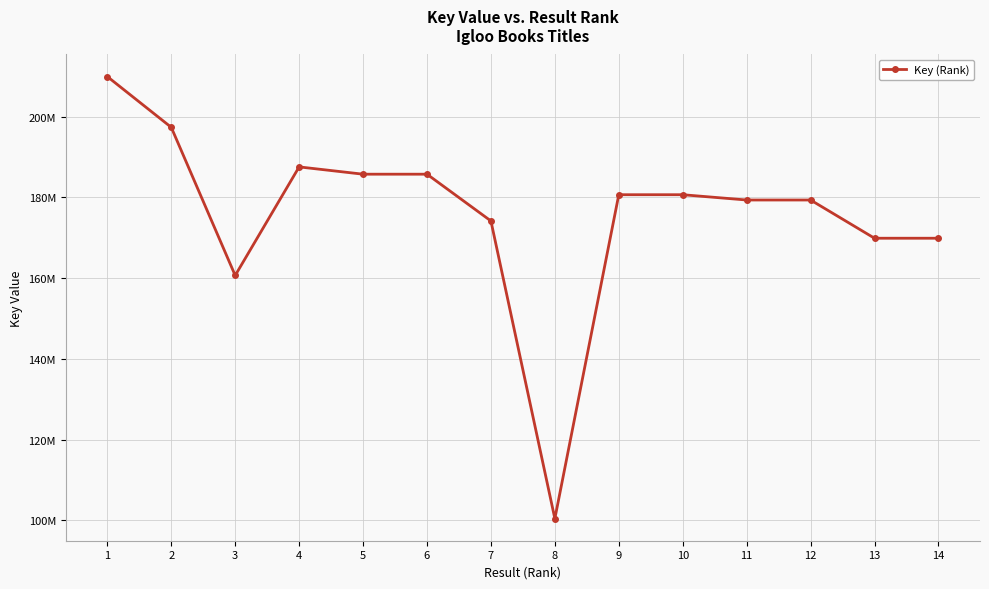

What is the difference between the values at 8 and 13?

69495220